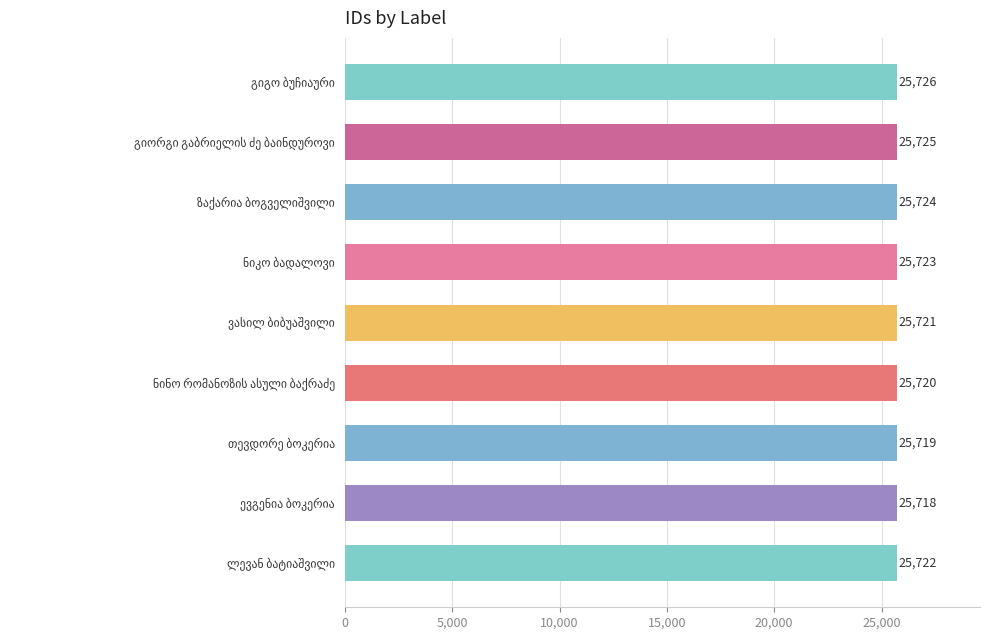

What is the minimum value shown in the chart?

25718